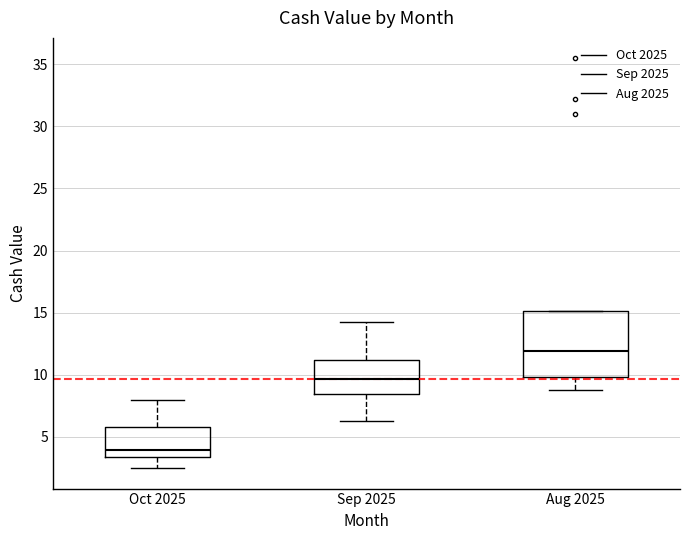

Reading left to right, transcribe this box plot: for each box, give where its median line is, the range the box spans, and where its two whiskers end, as read against the y-axis. The values are not printed on the chart, so give them approximately, as read against the axis.

Oct 2025: median 4.0, box 3.5 to 6.0, whiskers 2.5 to 8.0
Sep 2025: median 9.5, box 8.5 to 11.0, whiskers 6.5 to 14.0
Aug 2025: median 12.0, box 10.0 to 15.0, whiskers 8.5 to 15.0